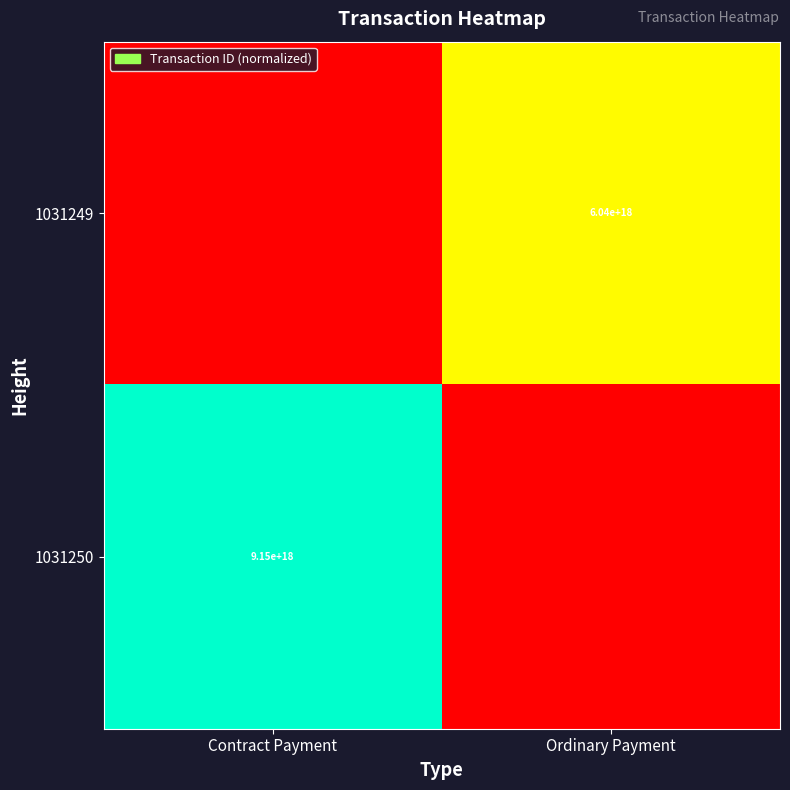

At how many categories does at least one series exceed 0?

2